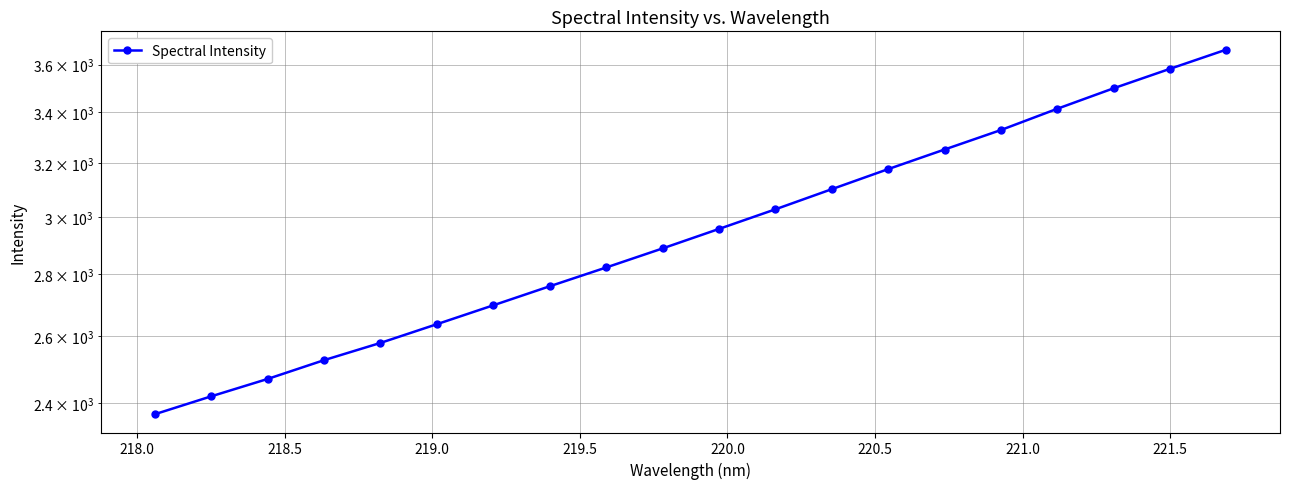

What is the smallest value displayed?

2367.4